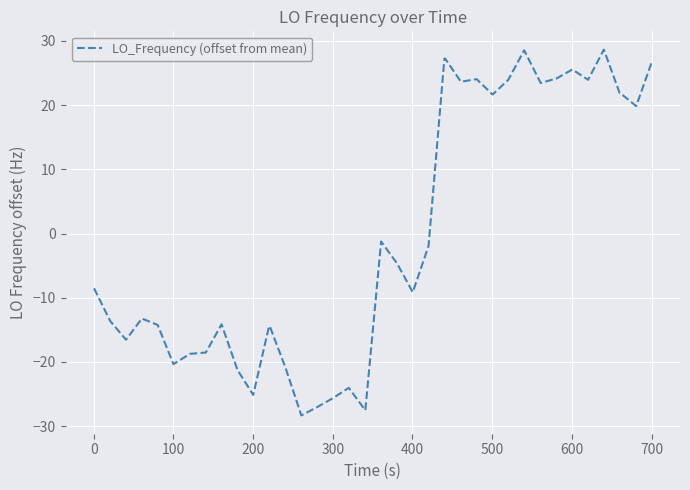

True or false: the data has more than 0 interior local peaks.

True